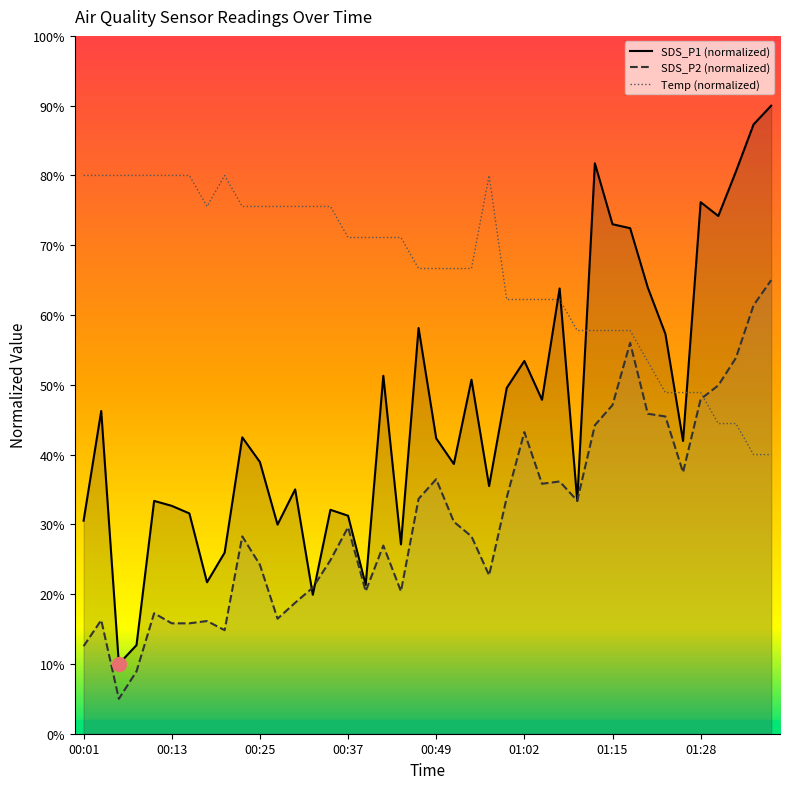

True or false: the data has more than 2 interior local peaks.

False